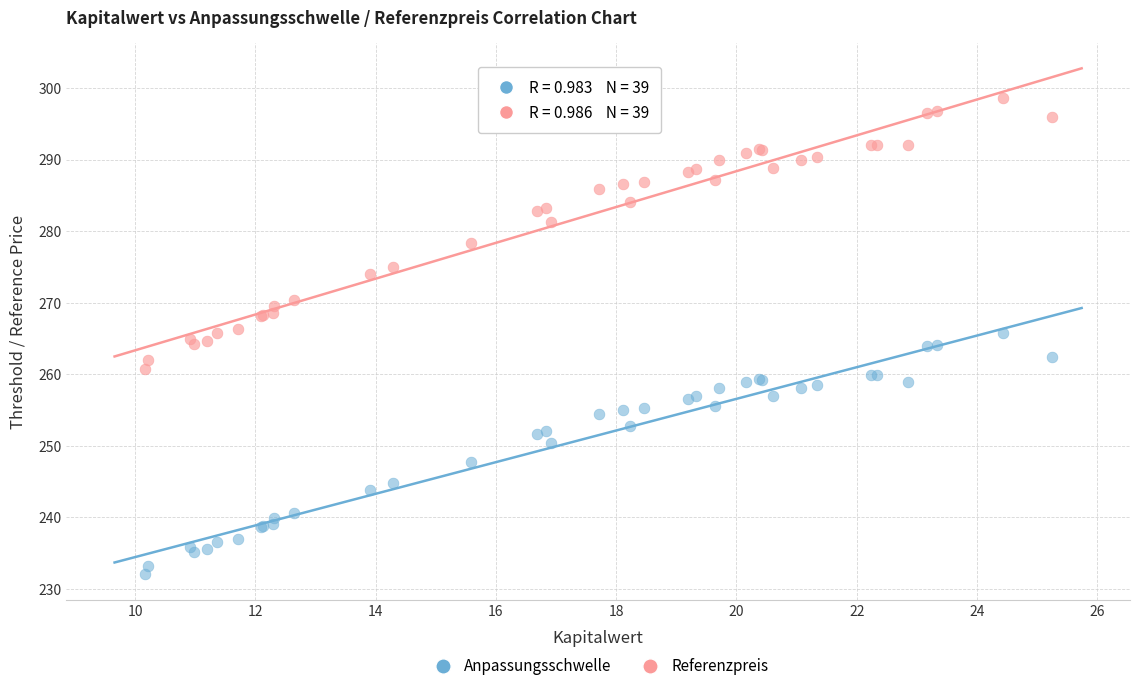

Which series reaches the minimum Y coordinate?

Anpassungsschwelle